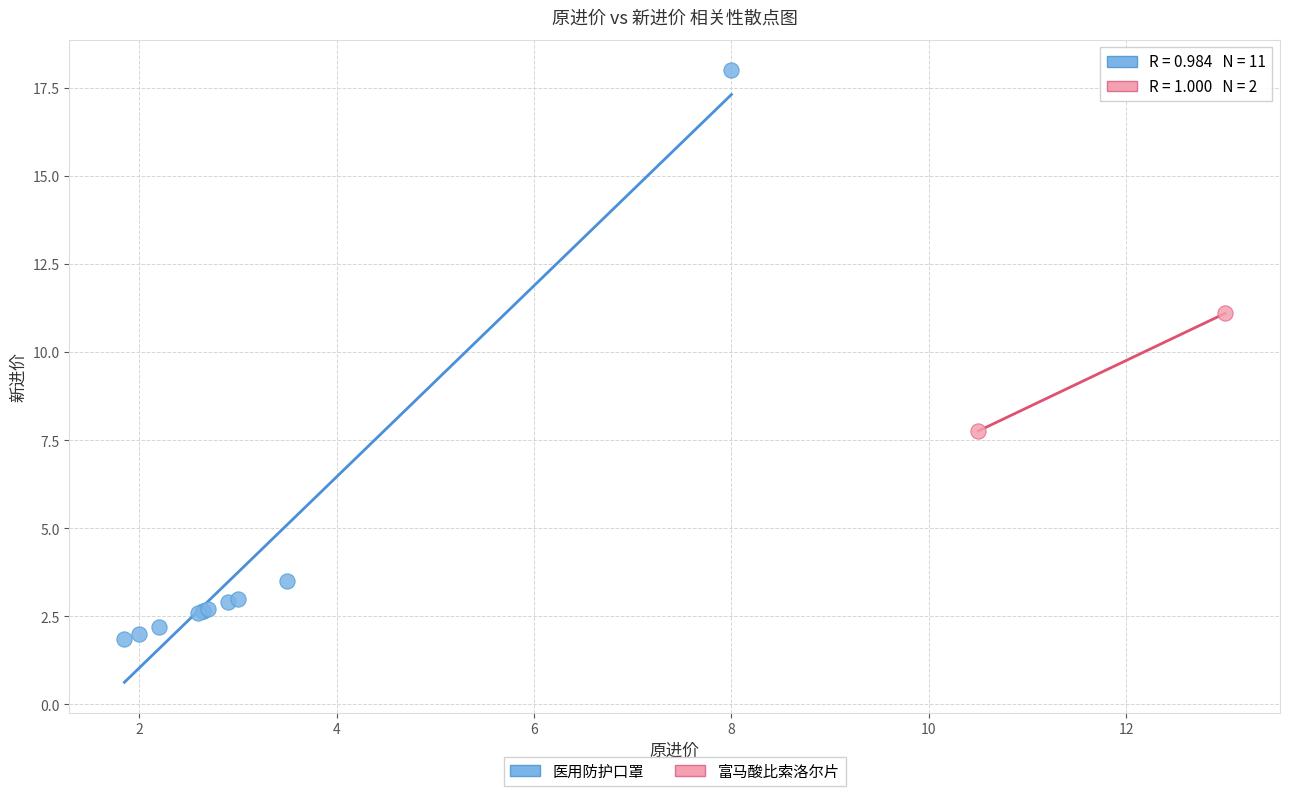

What are all the series names shown in the legend?

医用防护口罩, 富马酸比索洛尔片